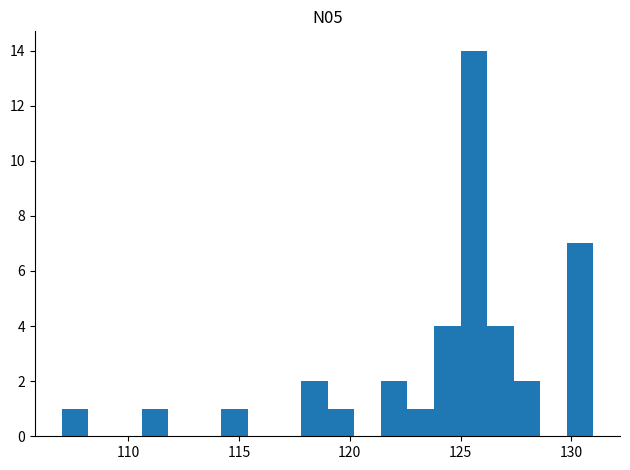

Read against the x-axis, roughly where is the centre of the tallest bar?

125.5